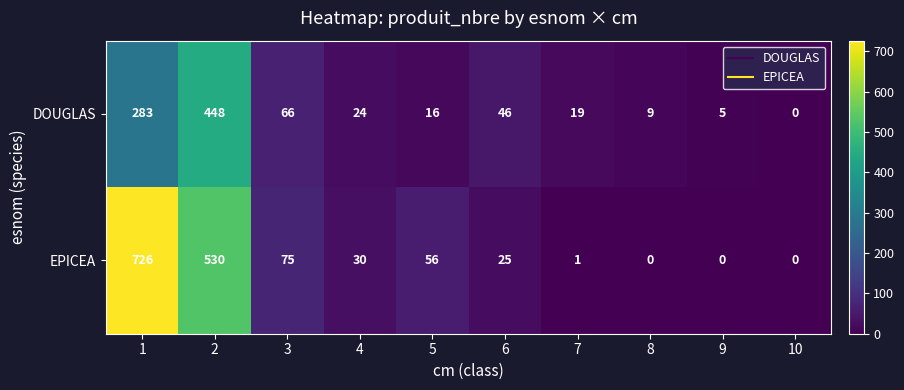

What is the sum of all EPICEA values?

1443